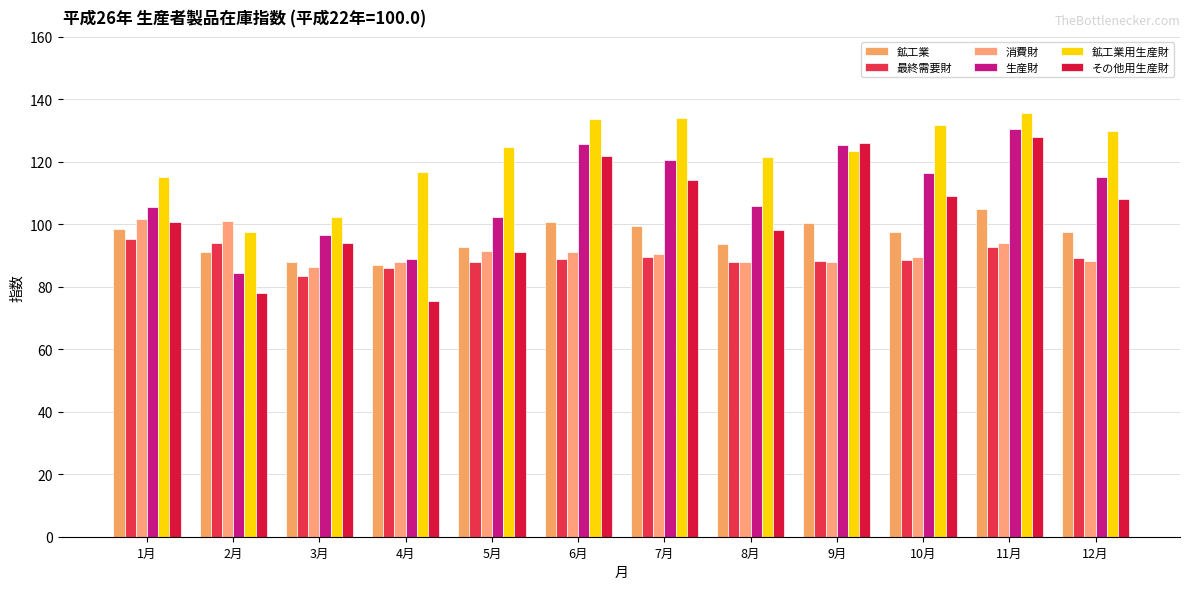

Where does the 消費財 series first go above 90?

1月